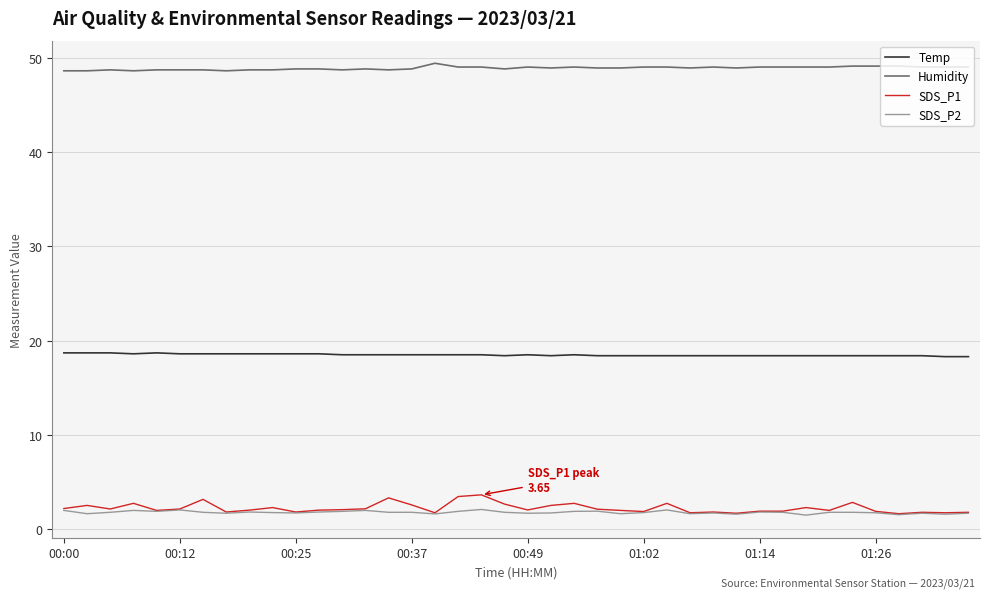

Which series has the largest range (max minus min)?

SDS_P1